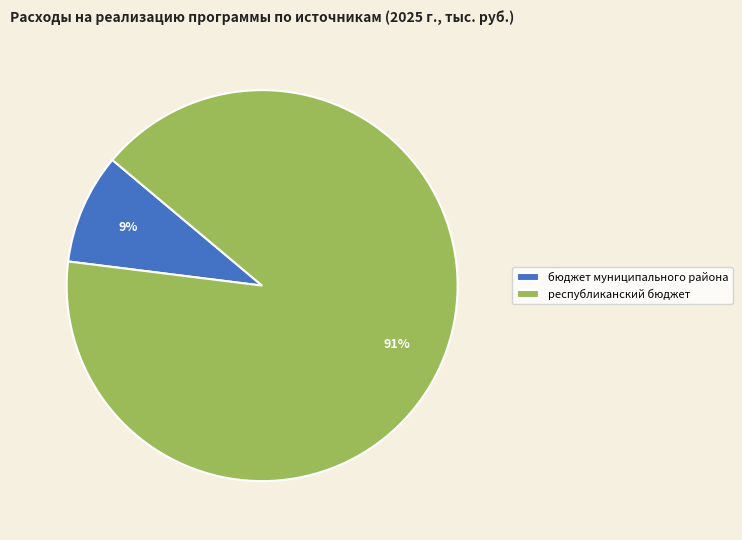

Combined, do бюджет муниципального района and республиканский бюджет account for over 50%?

Yes